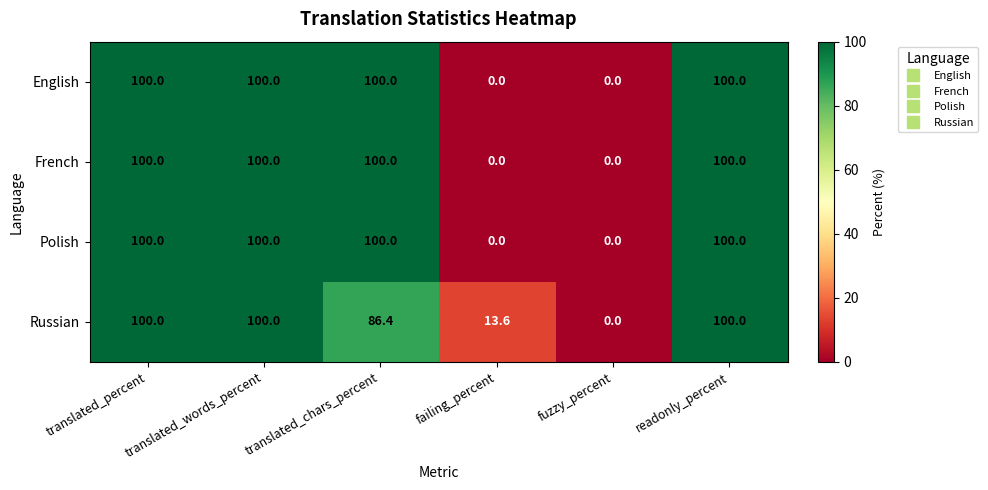

What is the maximum value for English?

100.0